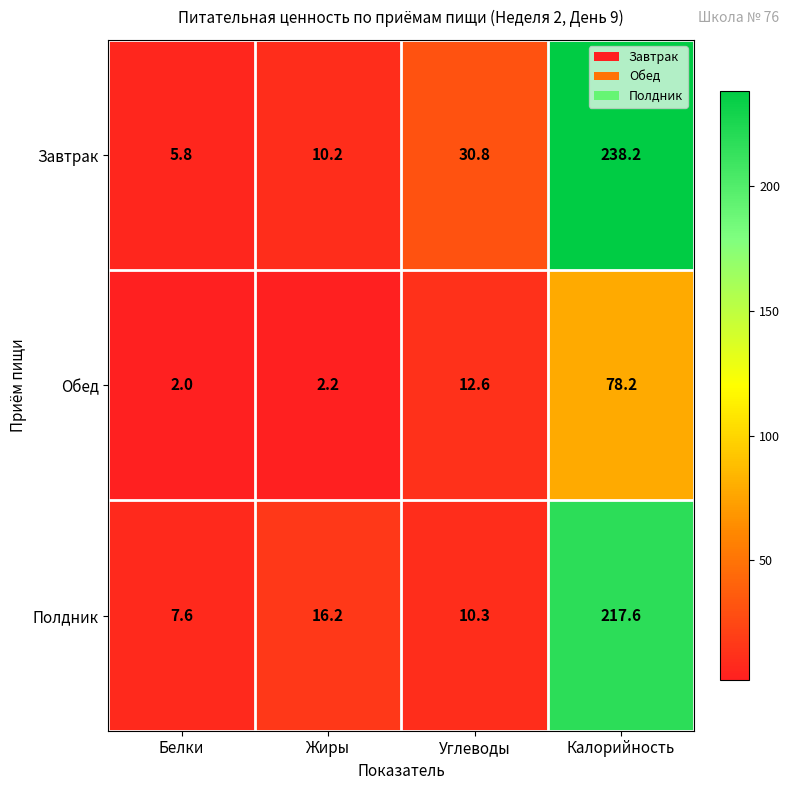

Which series has the widest spread of values?

Завтрак